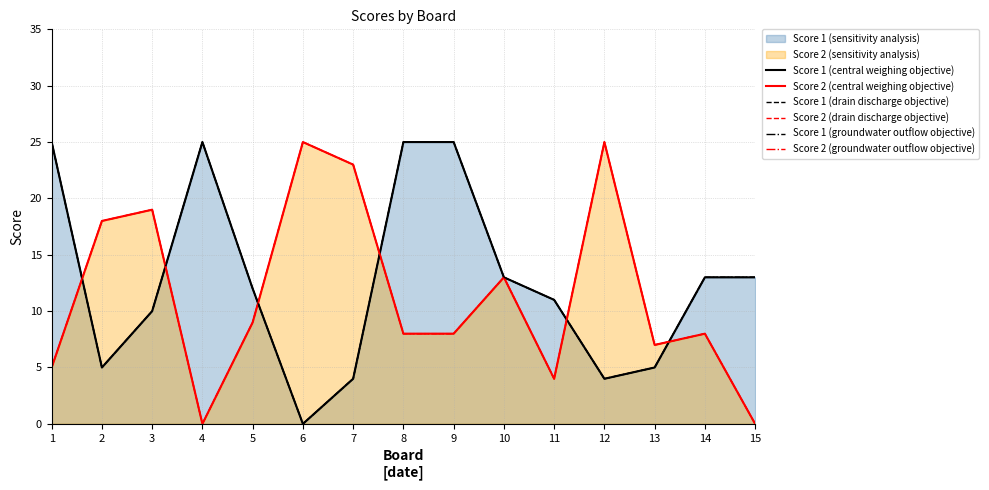

Reading right to left, what are all the values shown in this chart?

Score 1 (central weighing objective): 15=13	14=13	13=5	12=4	11=11	10=13	9=25	8=25	7=4	6=0	5=12	4=25	3=10	2=5	1=25
Score 2 (central weighing objective): 15=0	14=8	13=7	12=25	11=4	10=13	9=8	8=8	7=23	6=25	5=9	4=0	3=19	2=18	1=5
Score 1 (drain discharge objective): 15=13	14=13	13=5	12=4	11=11	10=13	9=25	8=25	7=4	6=0	5=12	4=25	3=10	2=5	1=25
Score 2 (drain discharge objective): 15=0	14=8	13=7	12=25	11=4	10=13	9=8	8=8	7=23	6=25	5=9	4=0	3=19	2=18	1=5
Score 1 (groundwater outflow objective): 15=13	14=13	13=5	12=4	11=11	10=13	9=25	8=25	7=4	6=0	5=12	4=25	3=10	2=5	1=25
Score 2 (groundwater outflow objective): 15=0	14=8	13=7	12=25	11=4	10=13	9=8	8=8	7=23	6=25	5=9	4=0	3=19	2=18	1=5